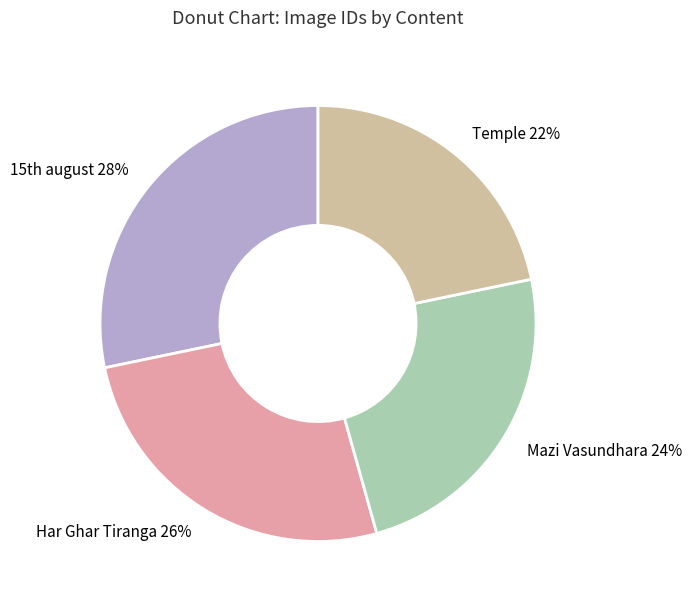

Which category has the smallest portion of the pie?

Temple